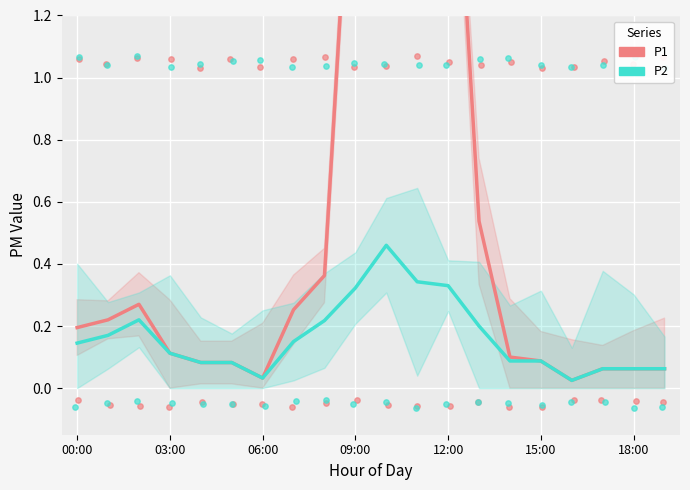

What are all the series names shown in the legend?

P1, P2